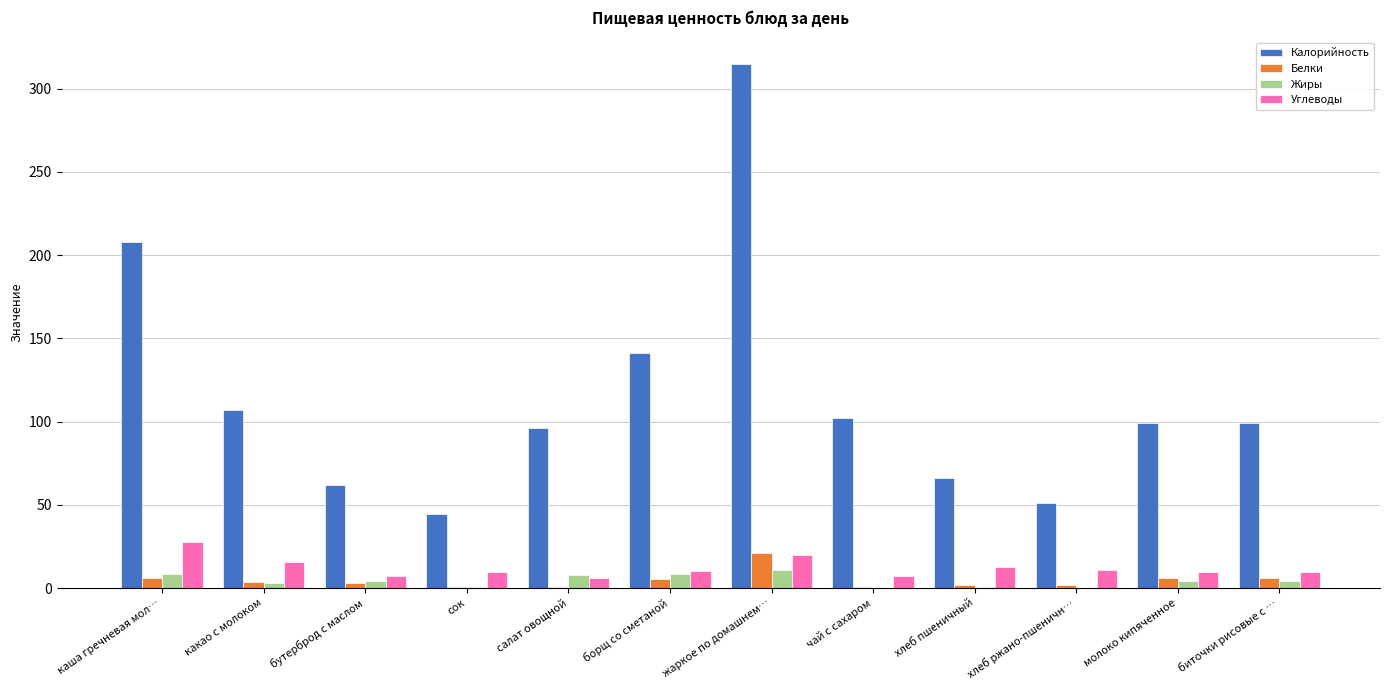

What is the sum of the Белки values at каша гречневая мол… and биточки рисовые с …?

12.0